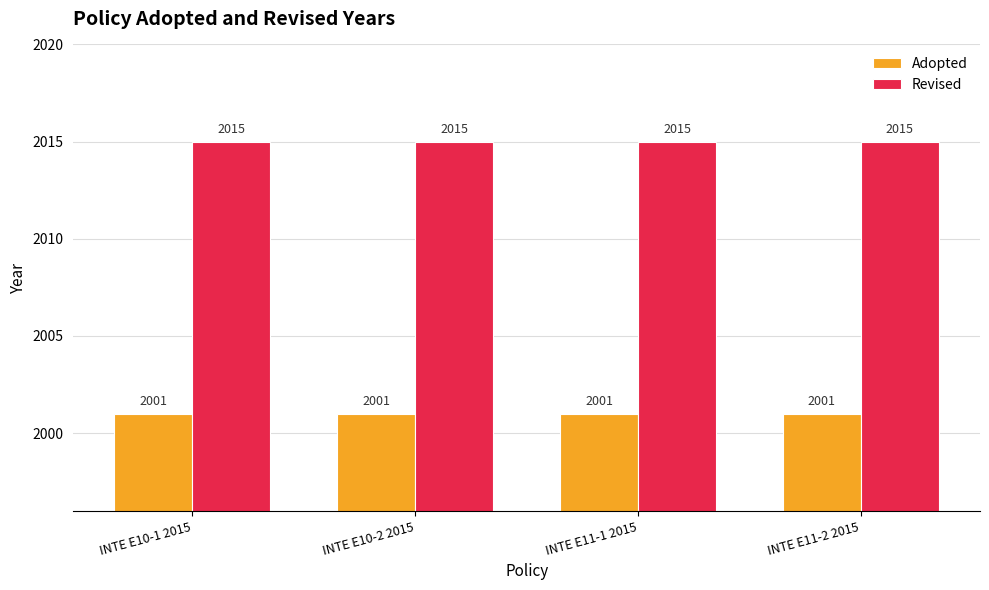

Does the chart contain any negative values?

No